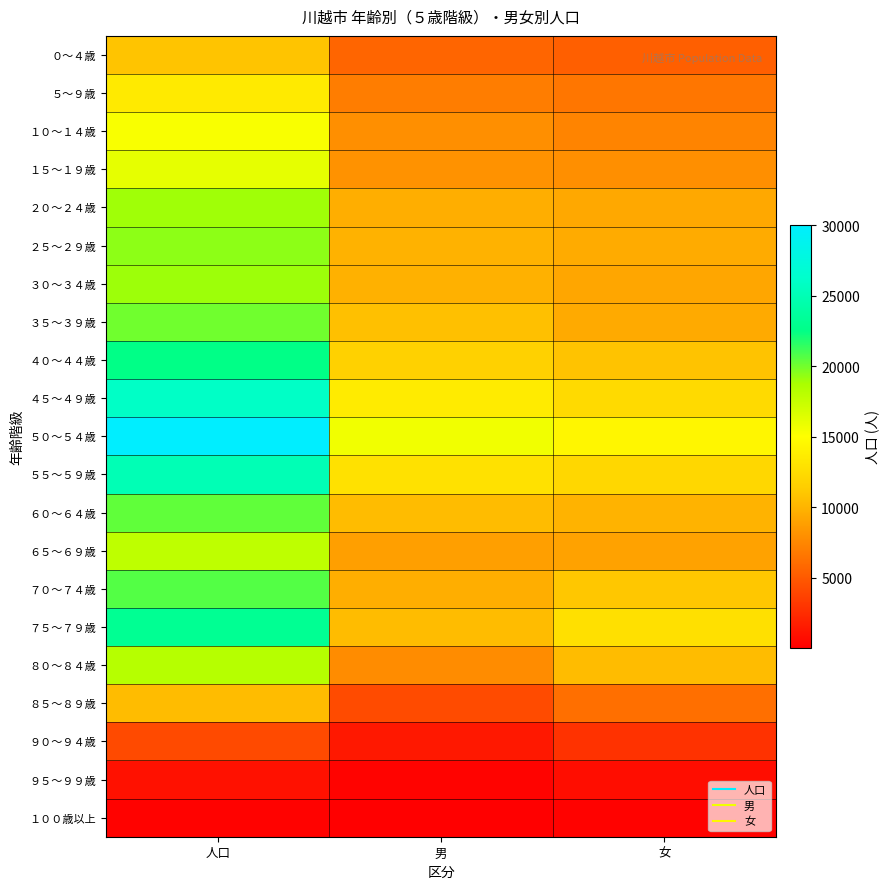

Reading left to right, extract all data points from this chart.

０～４歳: 人口=10910	男=5593	女=5317
５～９歳: 人口=13525	男=6964	女=6561
１０～１４歳: 人口=15290	男=7972	女=7318
１５～１９歳: 人口=16123	男=8158	女=7965
２０～２４歳: 人口=18970	男=9669	女=9301
２５～２９歳: 人口=19363	男=9888	女=9475
３０～３４歳: 人口=19011	男=9825	女=9186
３５～３９歳: 人口=20037	男=10628	女=9409
４０～４４歳: 人口=22506	男=11667	女=10839
４５～４９歳: 人口=25931	男=13571	女=12360
５０～５４歳: 人口=30022	男=15612	女=14410
５５～５９歳: 人口=24988	男=12893	女=12095
６０～６４歳: 人口=20358	男=10411	女=9947
６５～６９歳: 人口=17885	男=8860	女=9025
７０～７４歳: 人口=20669	男=9655	女=11014
７５～７９歳: 人口=23142	男=10398	女=12744
８０～８４歳: 人口=18209	男=7807	女=10402
８５～８９歳: 人口=10425	男=4217	女=6208
９０～９４歳: 人口=4168	男=1375	女=2793
９５～９９歳: 人口=989	男=198	女=791
１００歳以上: 人口=152	男=12	女=140